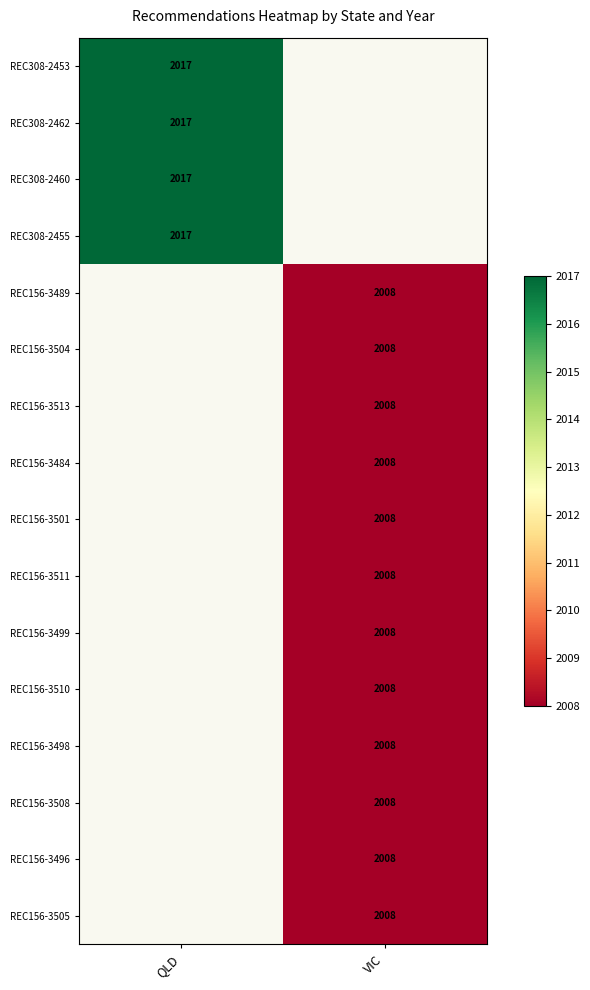

Count the number of categories in the chart.

2